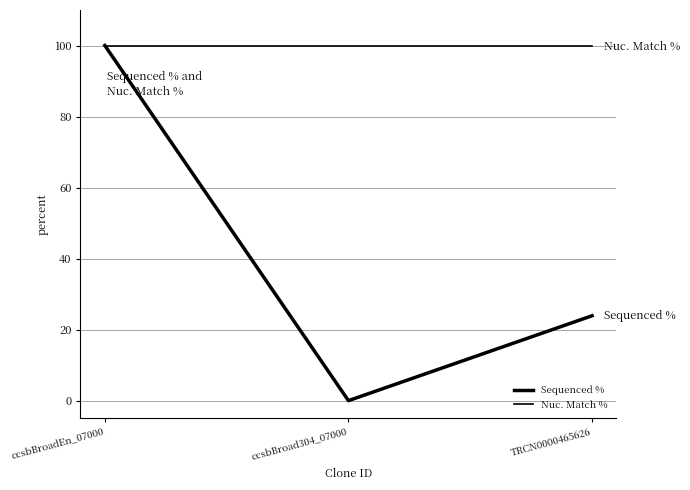

Does the chart display data point markers on the line(s)?

No